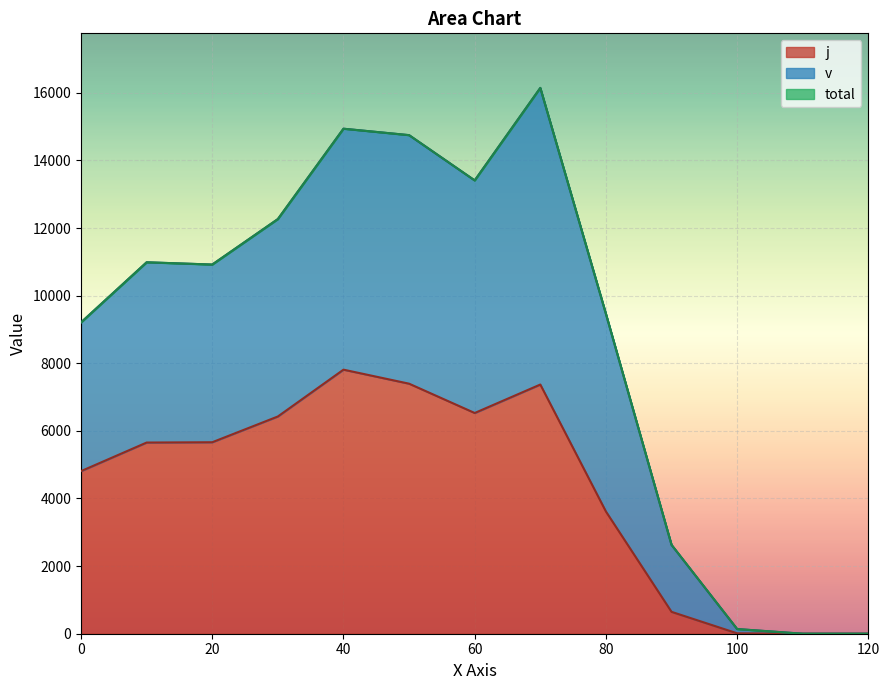

Does the chart display data point markers on the line(s)?

No